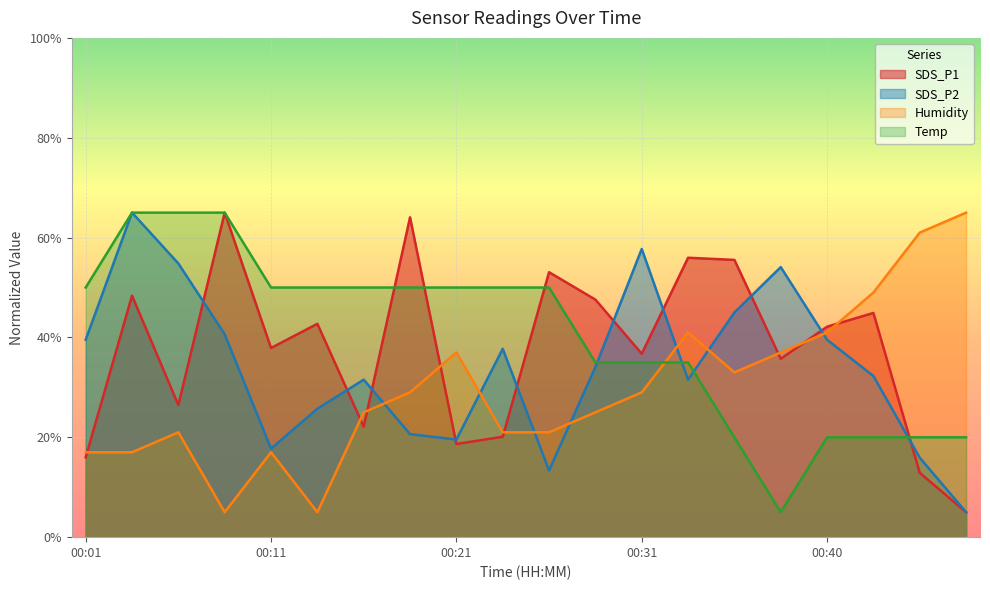

Reading left to right, what are all the values shown in this chart?

SDS_P1: 16.0	48.4	26.5	65.0	37.9	42.7	22.1	64.1	18.7	20.1	53.1	47.6	36.7	56.0	55.5	35.7	42.2	44.9	12.9	5.0
SDS_P2: 39.5	65.0	54.8	40.6	17.7	25.7	31.5	20.6	19.5	37.7	13.4	34.1	57.7	31.5	45.0	54.1	39.5	32.3	15.9	5.0
Temp: 50.0	65.0	65.0	65.0	50.0	50.0	50.0	50.0	50.0	50.0	50.0	35.0	35.0	35.0	20.0	5.0	20.0	20.0	20.0	20.0
Humidity: 17.0	17.0	21.0	5.0	17.0	5.0	25.0	29.0	37.0	21.0	21.0	25.0	29.0	41.0	33.0	37.0	41.0	49.0	61.0	65.0